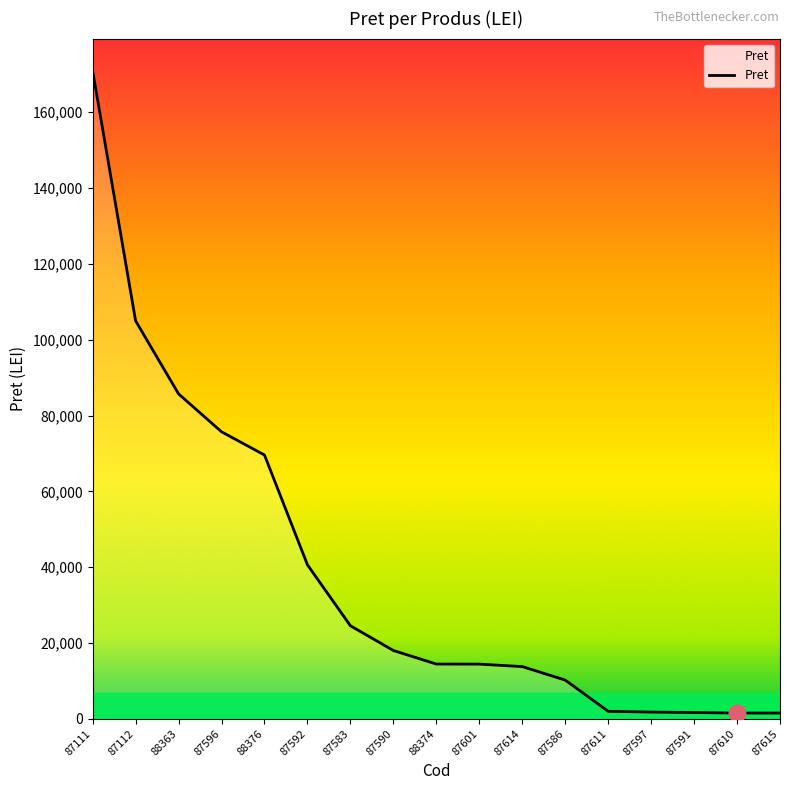

Approximately how many times larger is the value at 87111 compared to 87583?

7.0